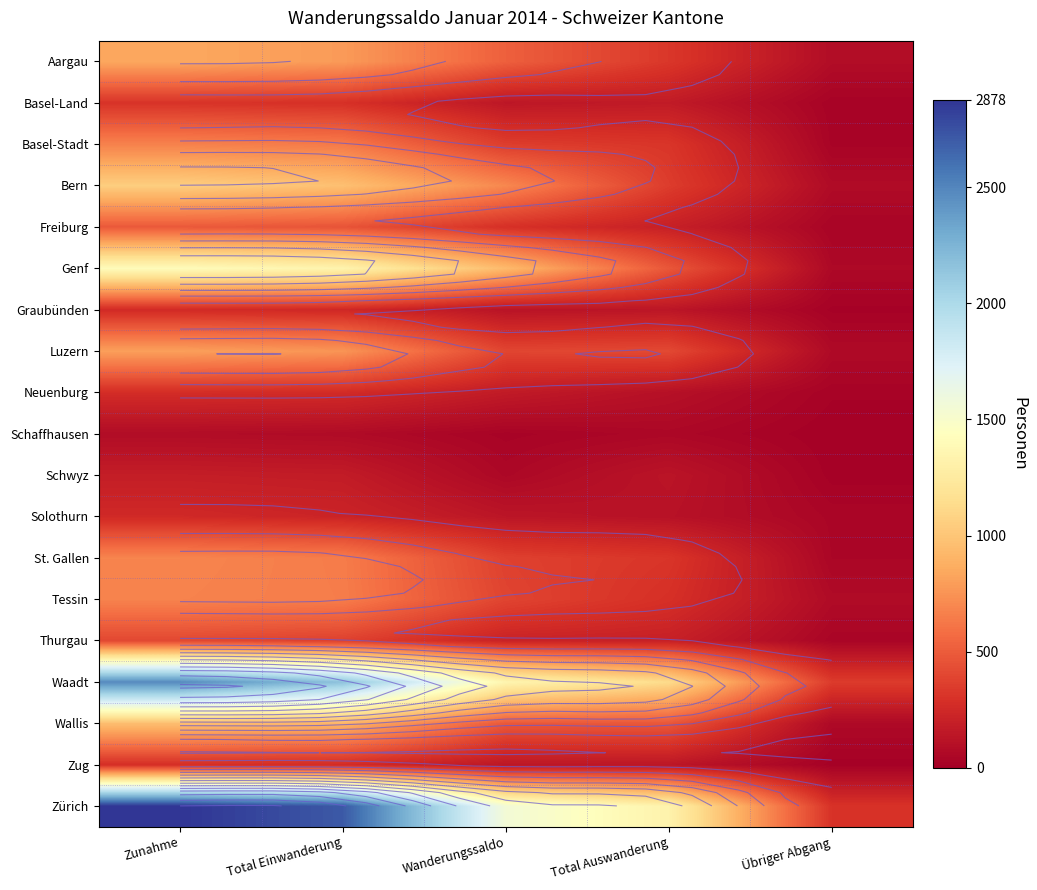

What is the greatest value displayed?

2878